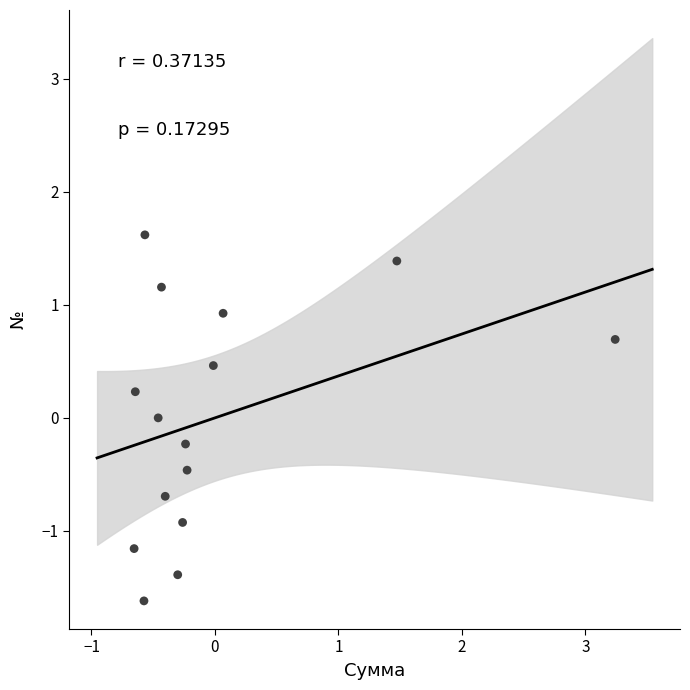

What is the range of X values (max minus min)?

3.9